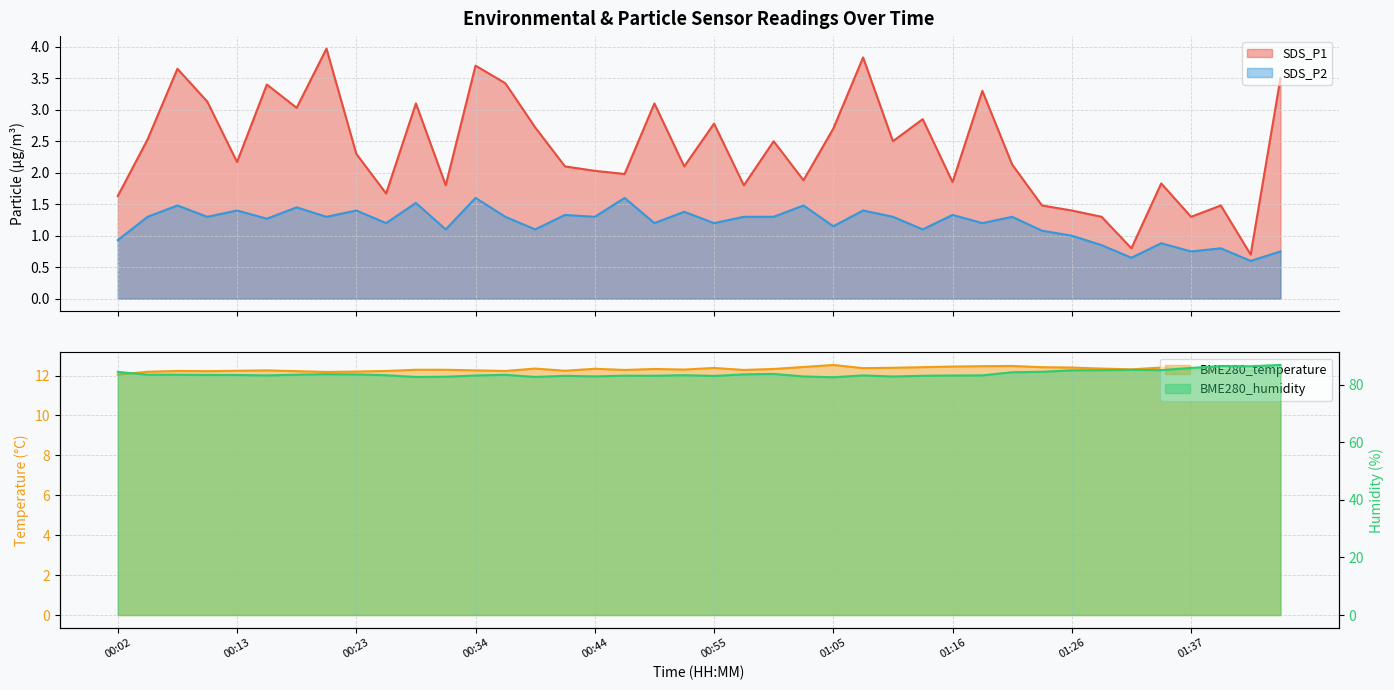

At which label is BME280_temperature closest to 12?

00:02